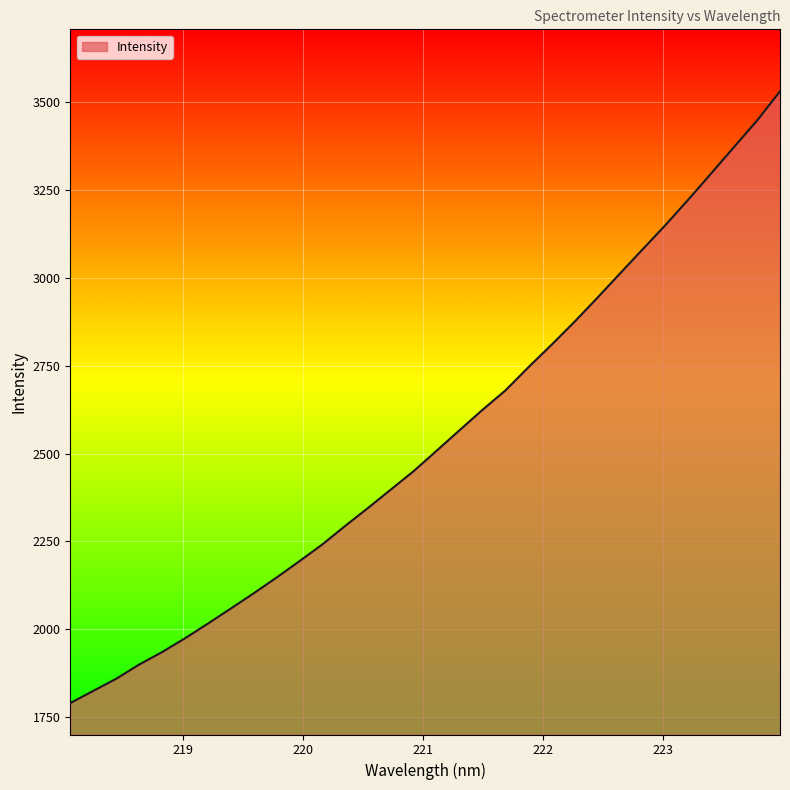

What is the difference between the maximum and minimum values?

1742.0